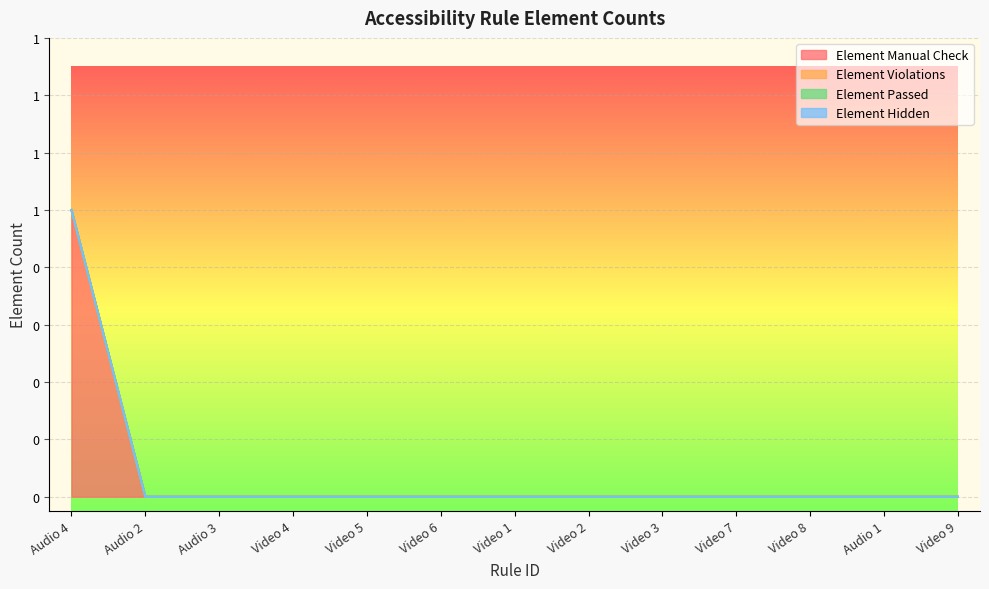

What are all the series names shown in the legend?

Element Manual Check, Element Violations, Element Passed, Element Hidden